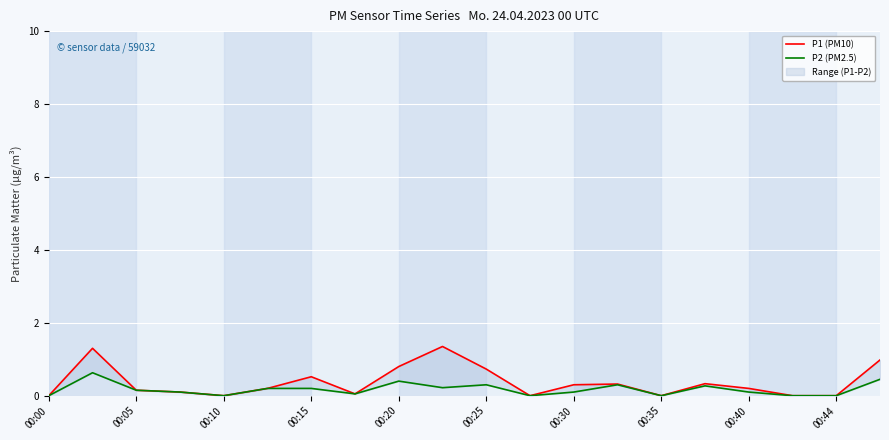

What are all the series names shown in the legend?

P1 (PM10), P2 (PM2.5)